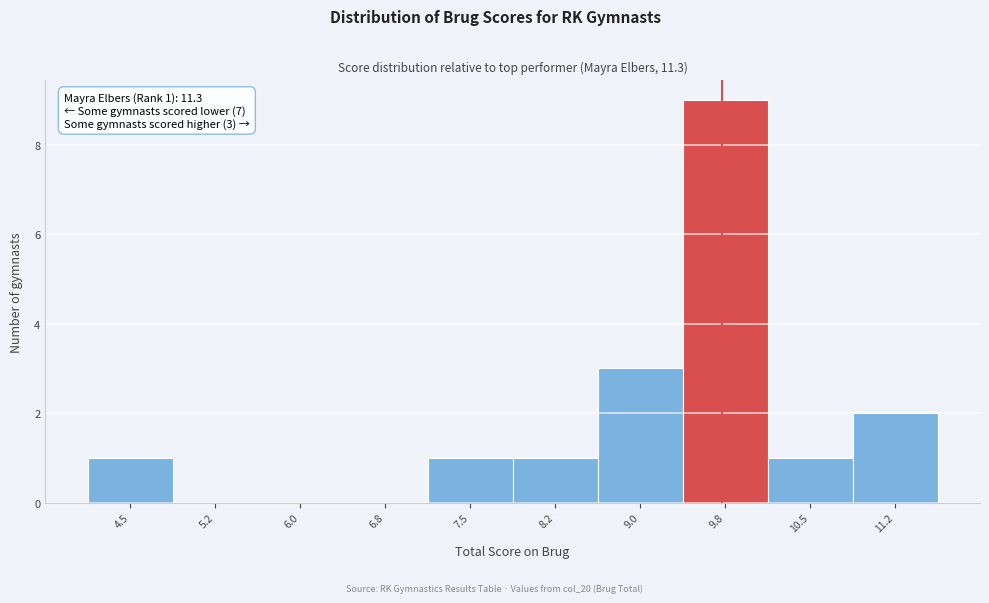

Reading left to right, what are all the values shown in this chart?

4.5=1	5.2=0	6.0=0	6.8=0	7.5=1	8.2=1	9.0=3	9.8=9	10.5=1	11.2=2